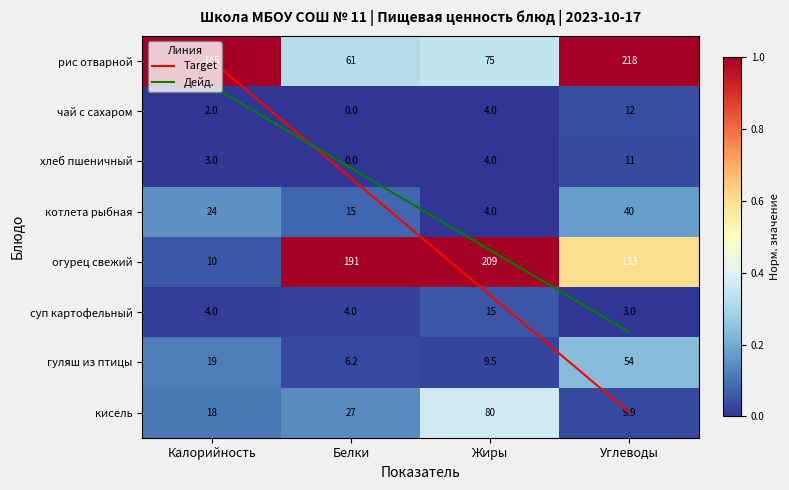

True or false: рис отварной has a value of 0.4 at Углеводы.

False